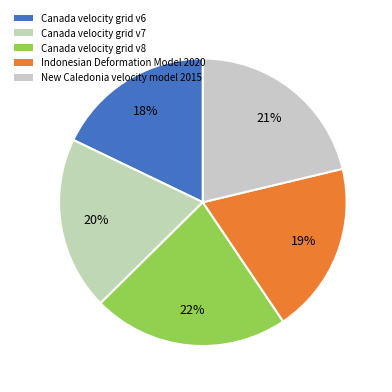

Count the number of slices in the pie.

5